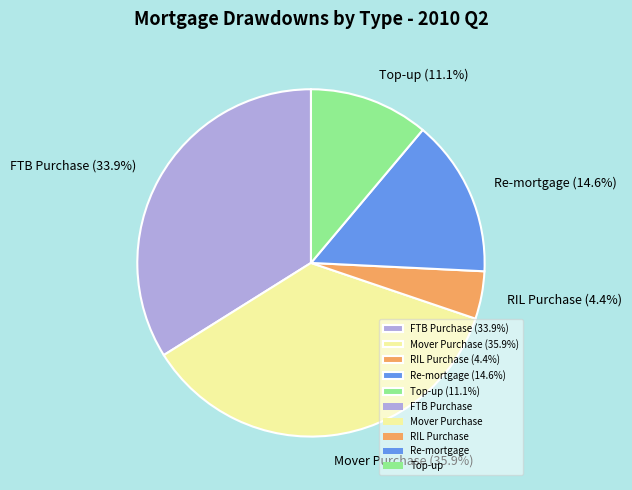

To the nearest percent, what percentage of the pie is Mover Purchase?

36%